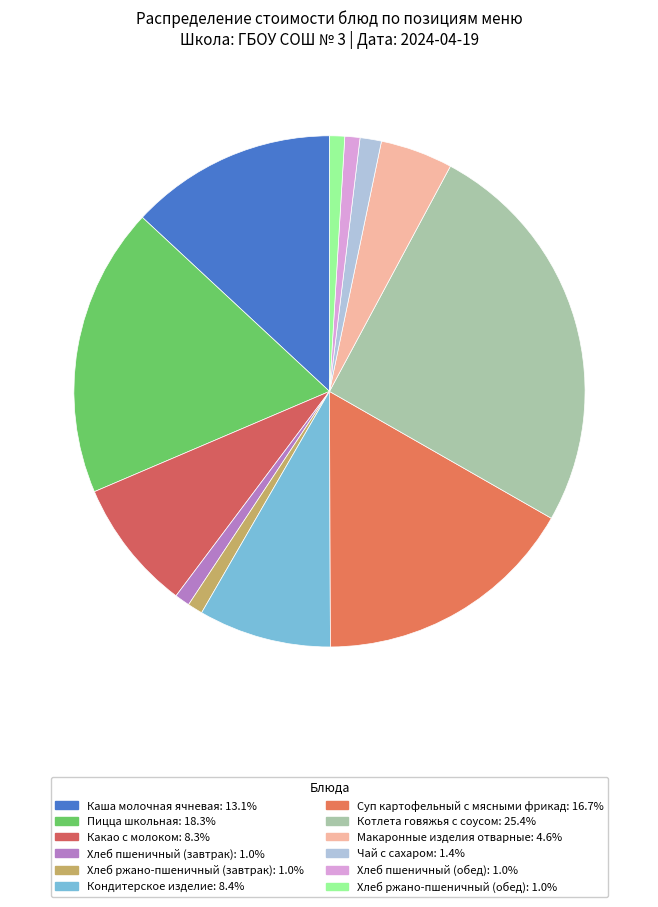

What is the ratio of the value at Хлеб пшеничный (завтрак) to the value at Кондитерское изделие?

0.1